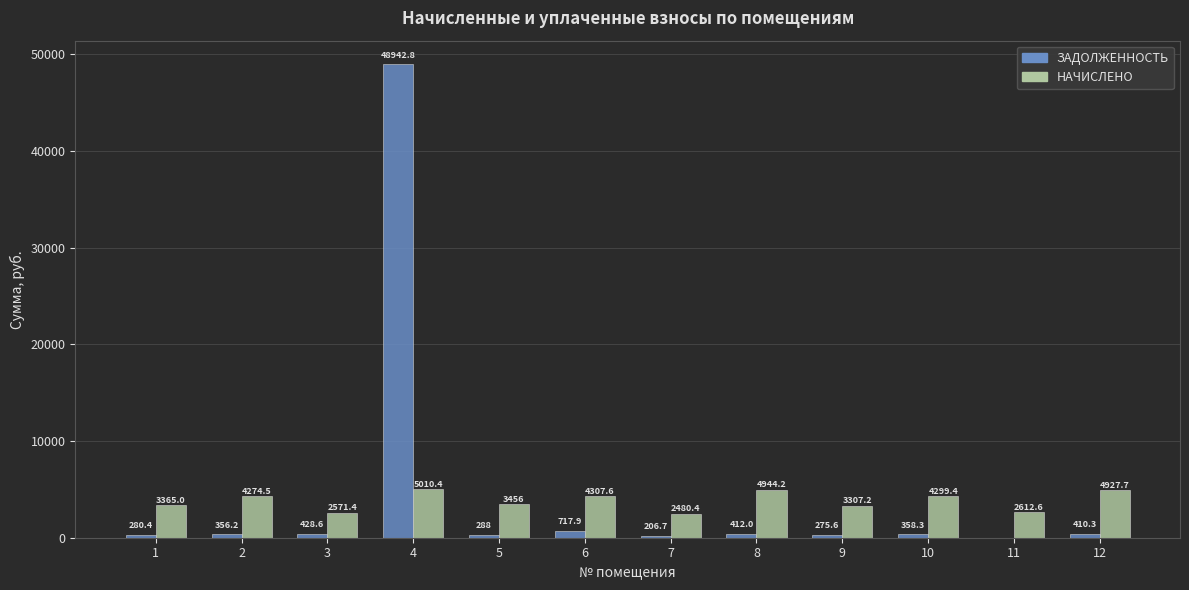

Count the number of categories in the chart.

12